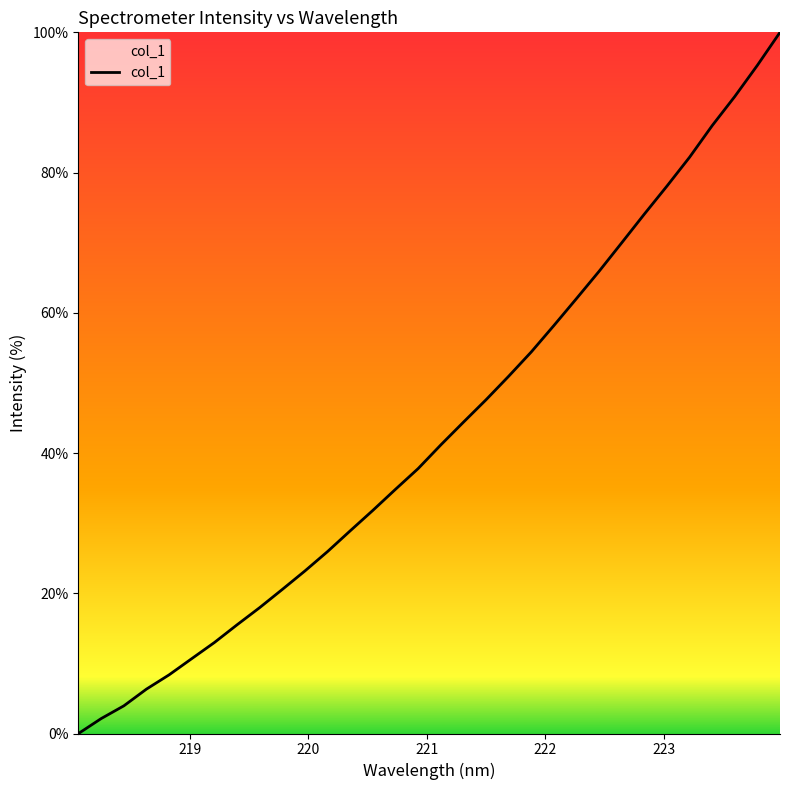

What is the difference between the maximum and second lowest values?

97.9